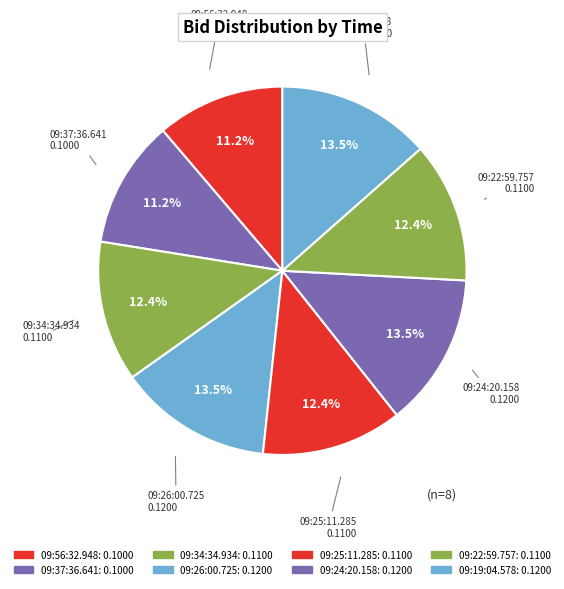

What percentage is the 09:37:36.641 slice, to the nearest percent?

11%